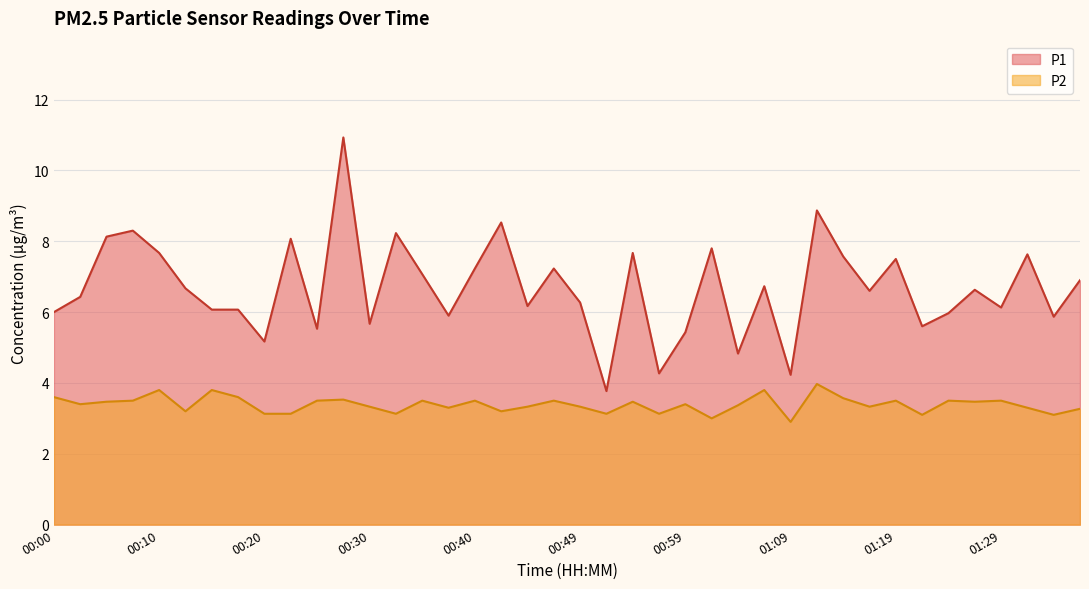

What is the sum of all P1 values?

267.3